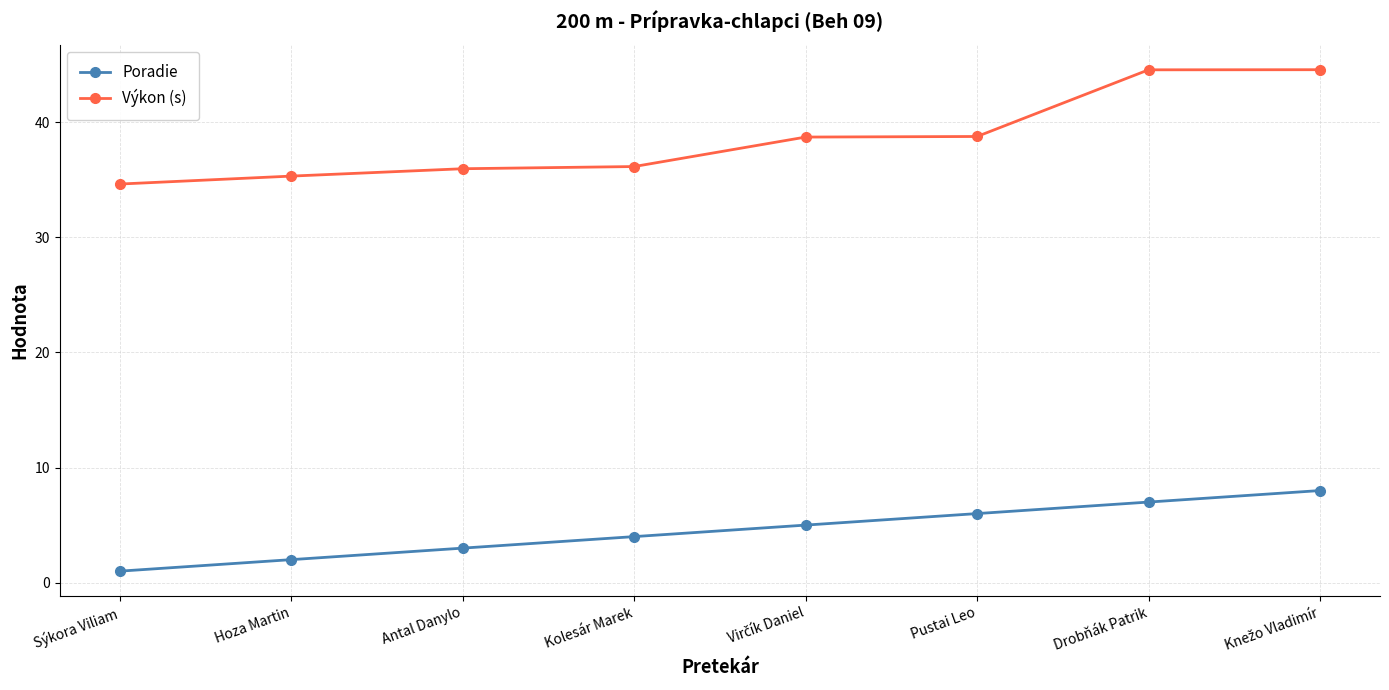

How many data points does each series have?

8